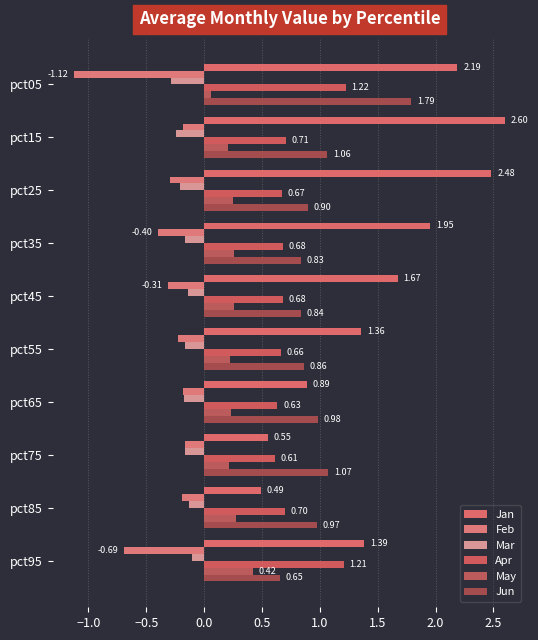

Which series has the largest total across all categories?

Jan